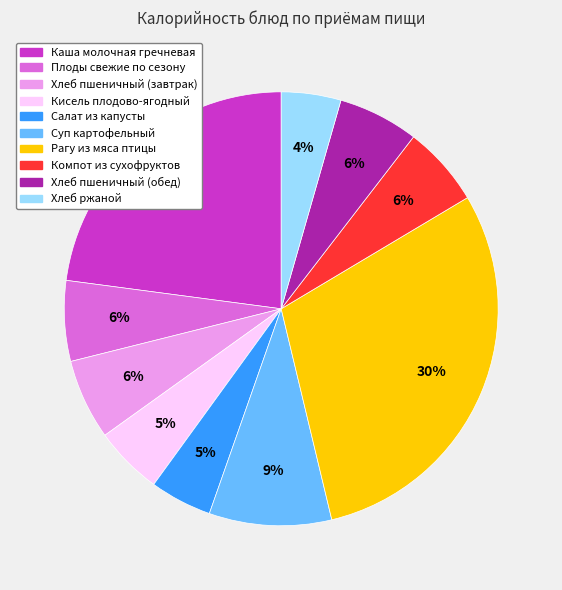

To the nearest percent, what is the combined percentage of Кисель плодово-ягодный and Хлеб пшеничный (завтрак)?

11%